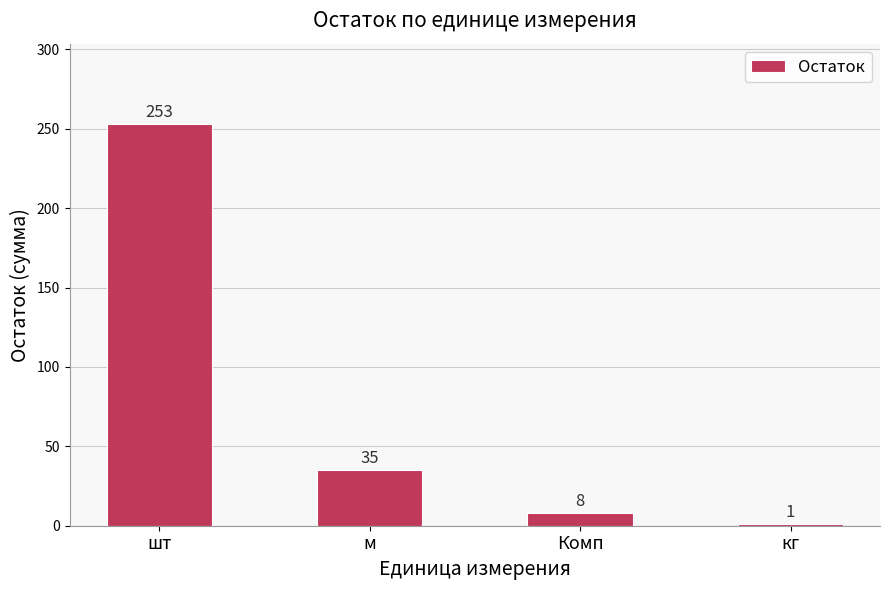

What is the change in value from Комп to кг?

-7